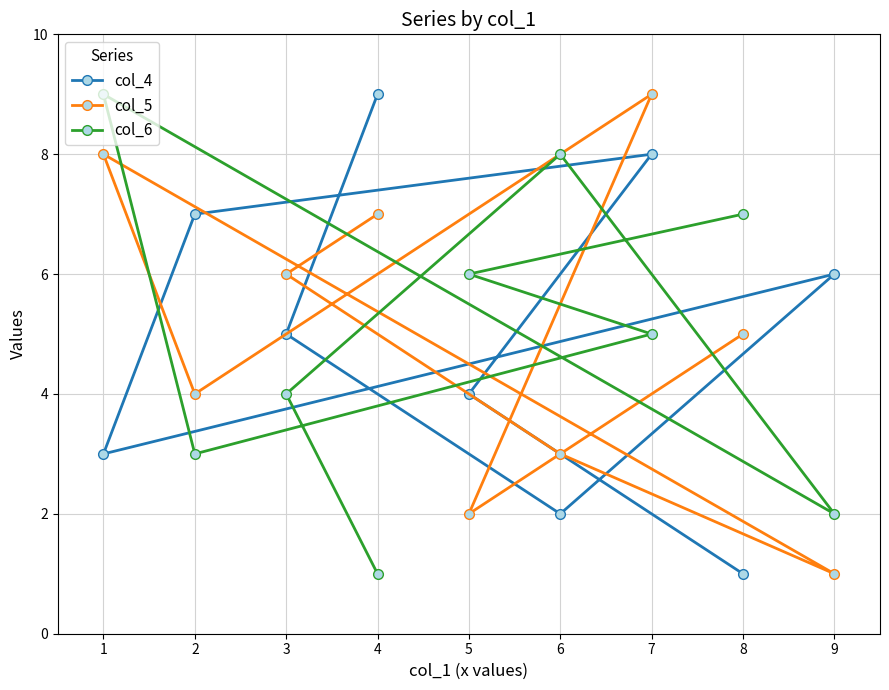

What is the value of the col_6 point at the 8th from the left?

7